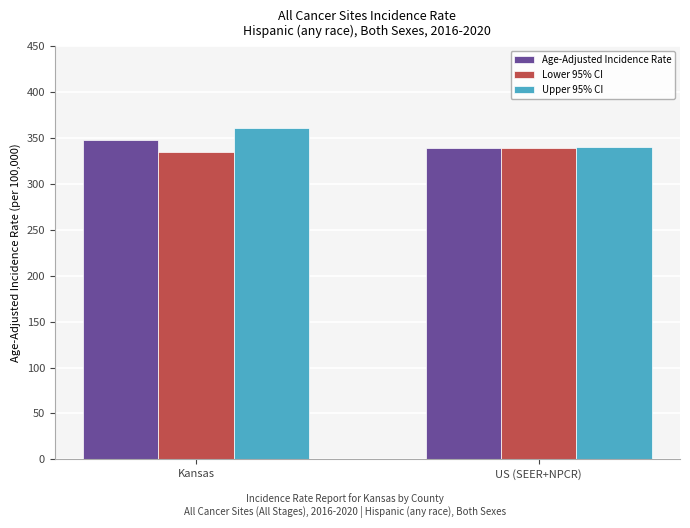

What is the greatest value displayed?

360.8